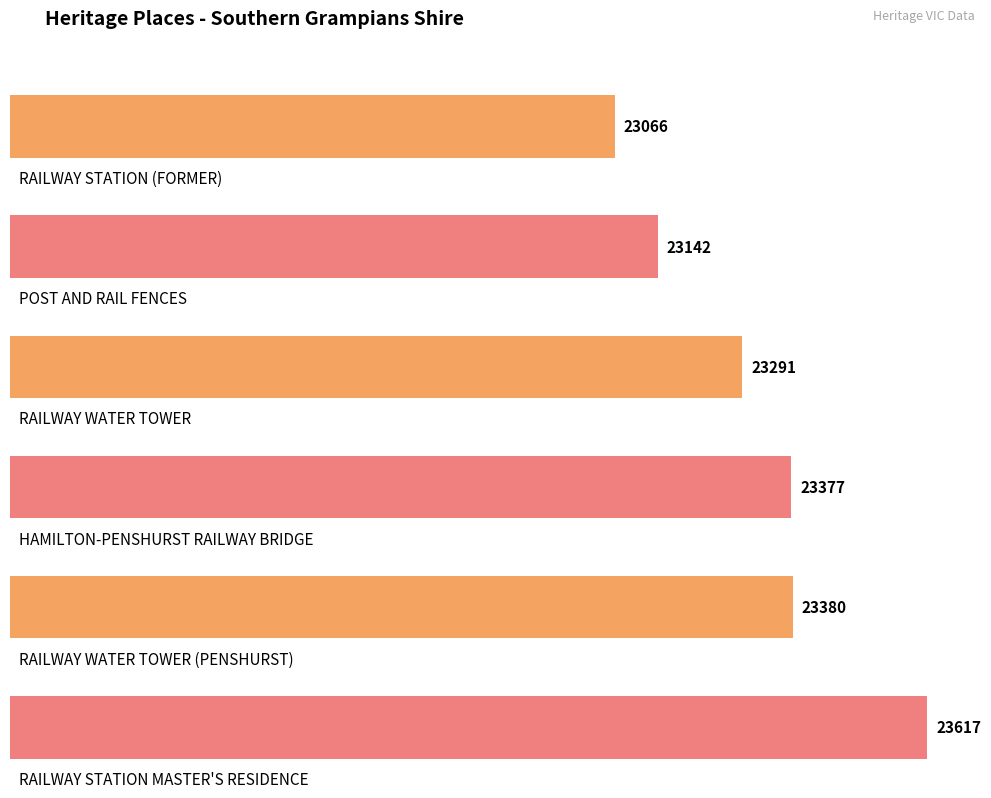

How many data points are less than 23377?

3